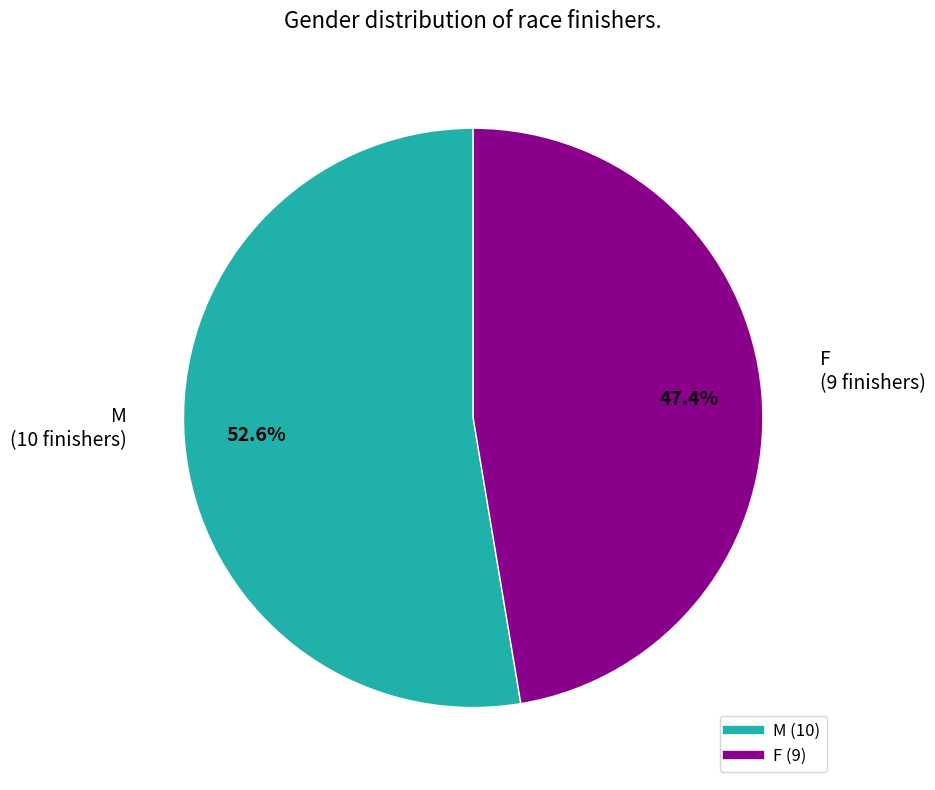

Does F account for over 50% of the chart?

No